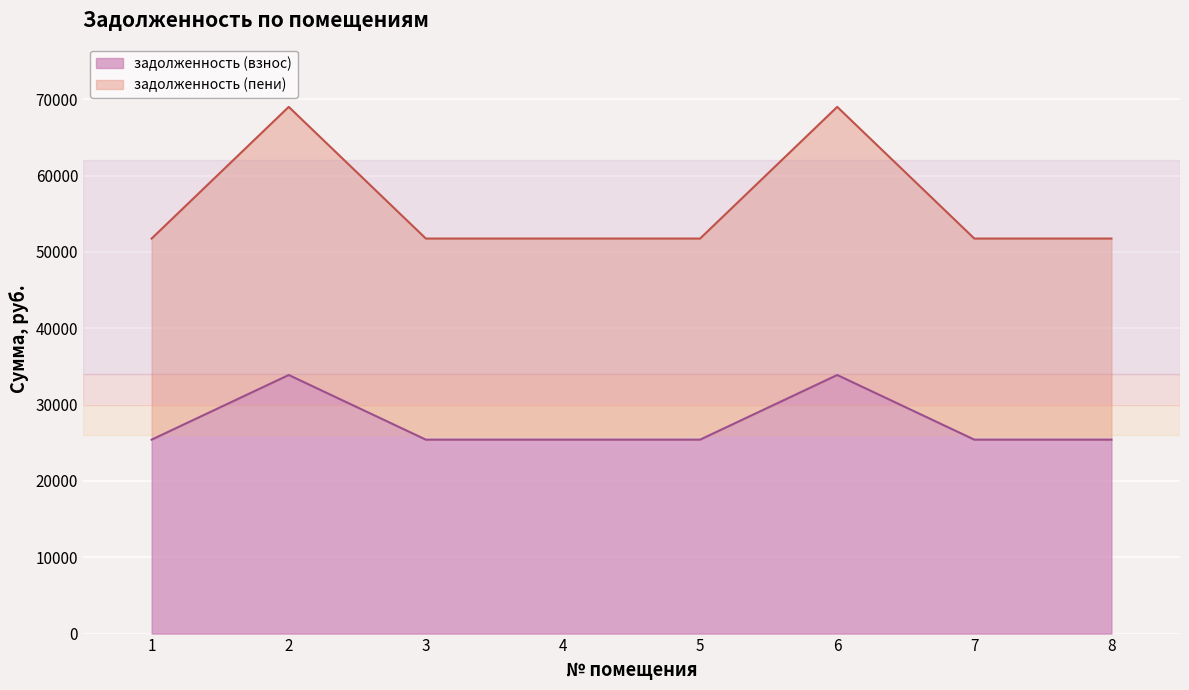

What is the average value of the задолженность (пени) series?

56069.5